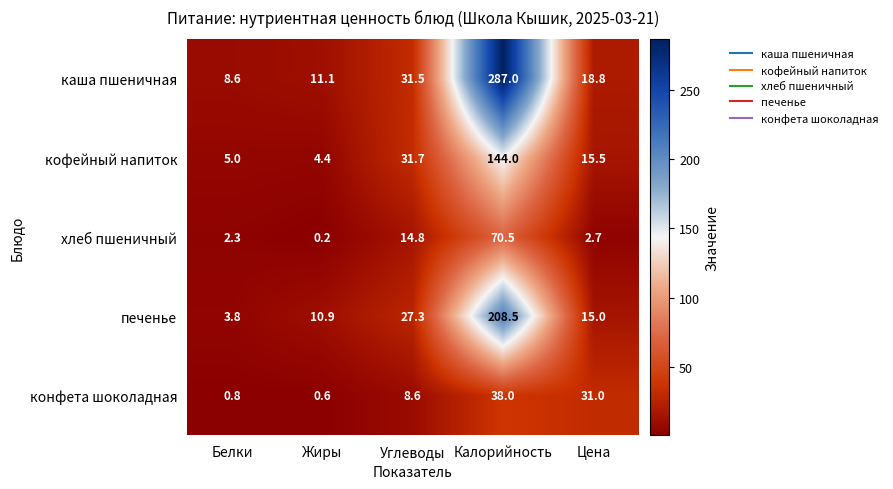

At Белки, list the series in order from largest to smallest.

каша пшеничная, кофейный напиток, печенье, хлеб пшеничный, конфета шоколадная